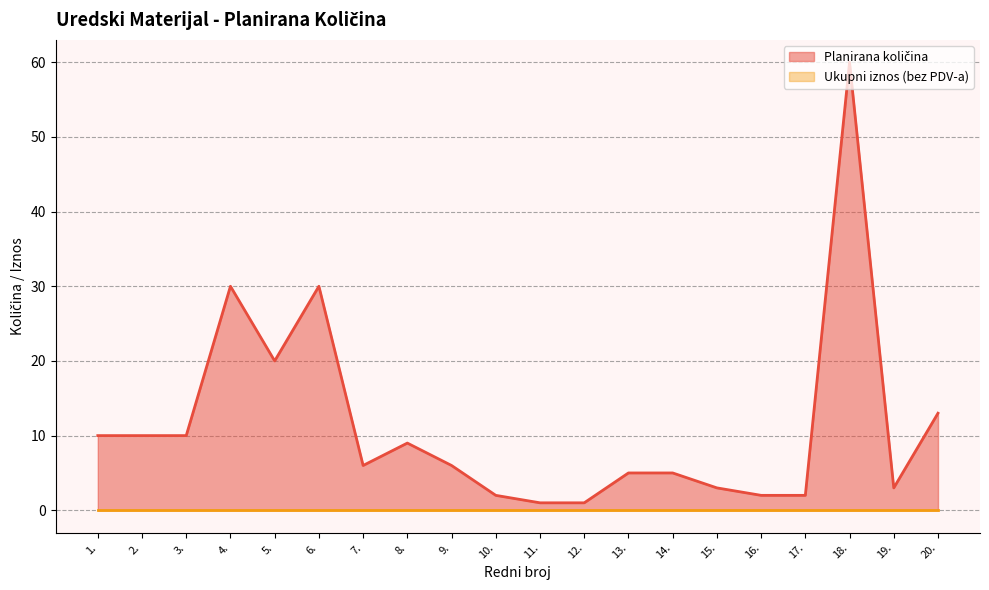

List the labels in order of value, largest first.

18., 4., 6., 5., 20., 1., 2., 3., 8., 7., 9., 13., 14., 15., 19., 10., 16., 17., 11., 12.